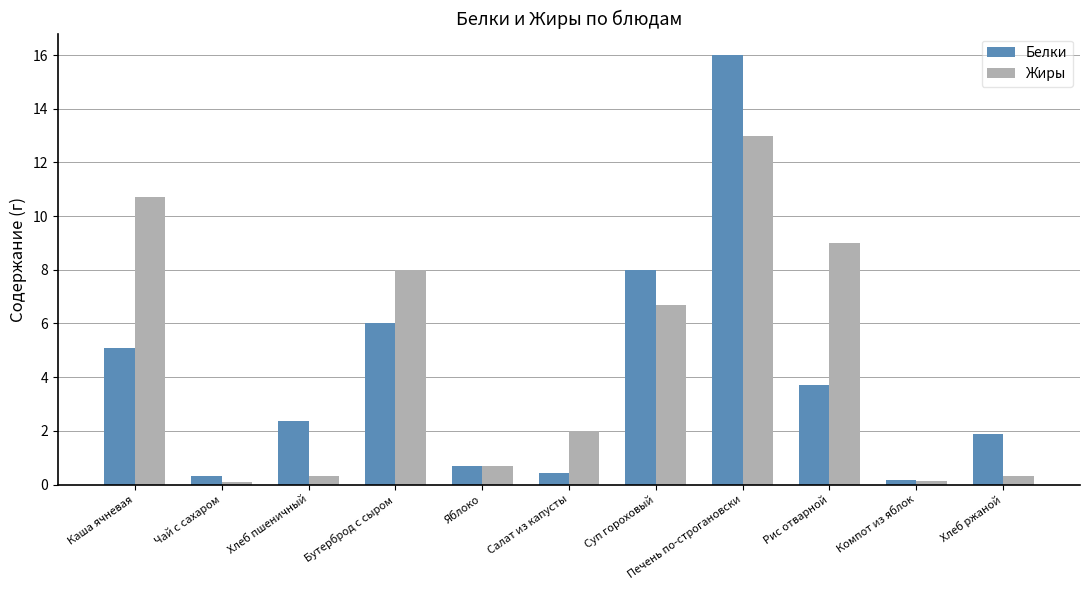

Which series has the widest spread of values?

Белки